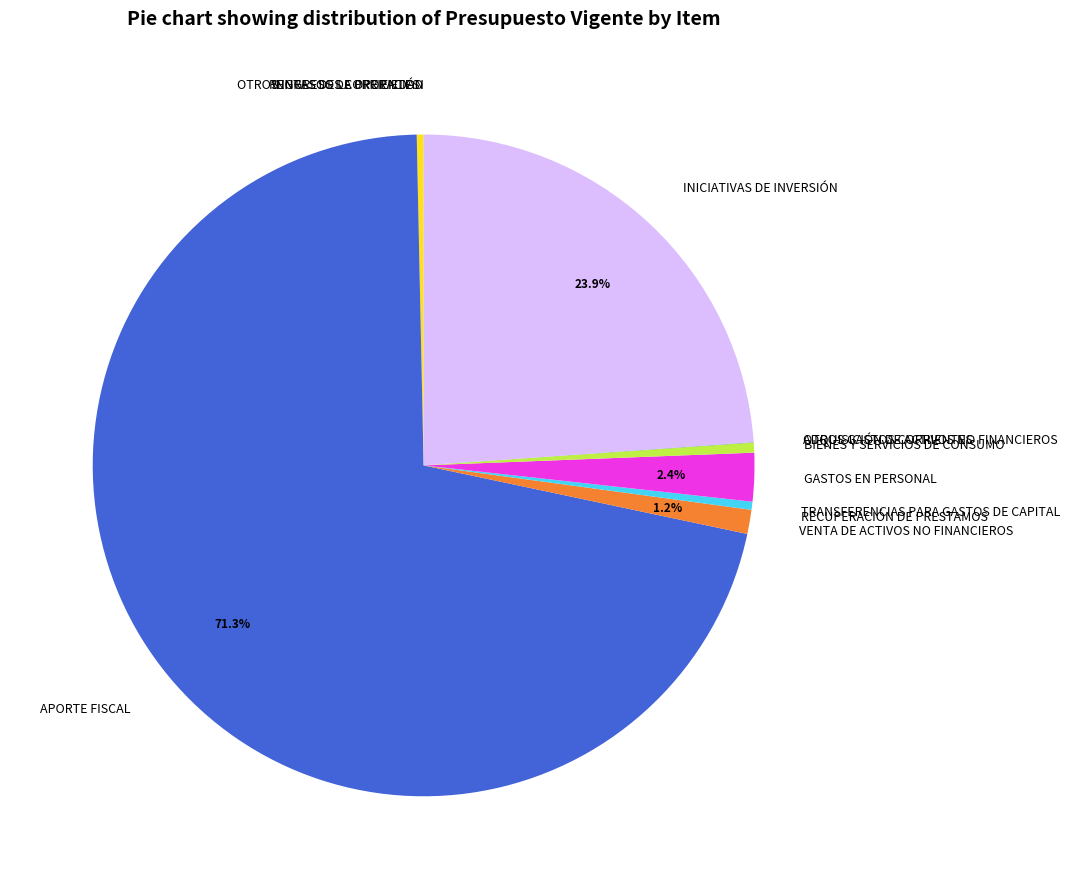

To the nearest percent, what is the difference between the largest and smallest slice percentages?

71%